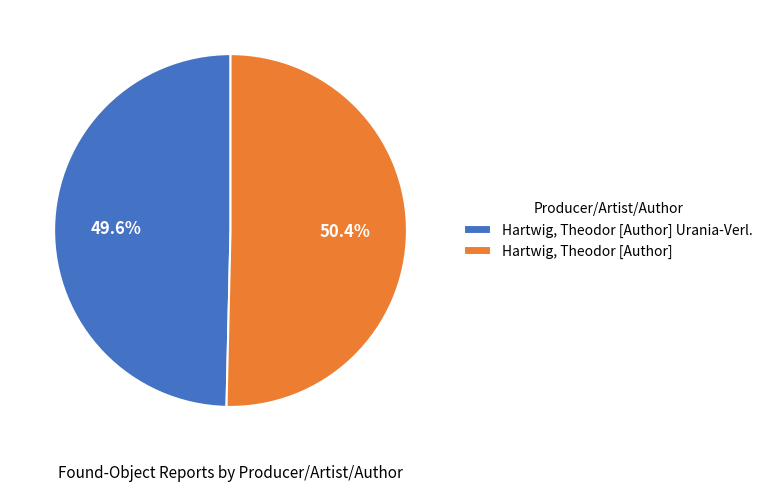

Combined, what portion of the pie is Hartwig, Theodor [Author] and Hartwig, Theodor [Author] Urania-Verl.?

100.0%